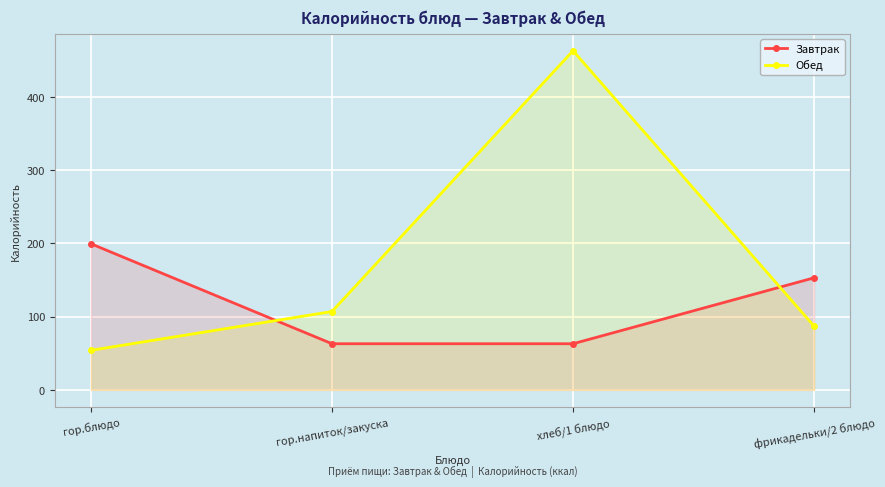

The value of Завтрак at гор.блюдо is 199.5. True or false?

True